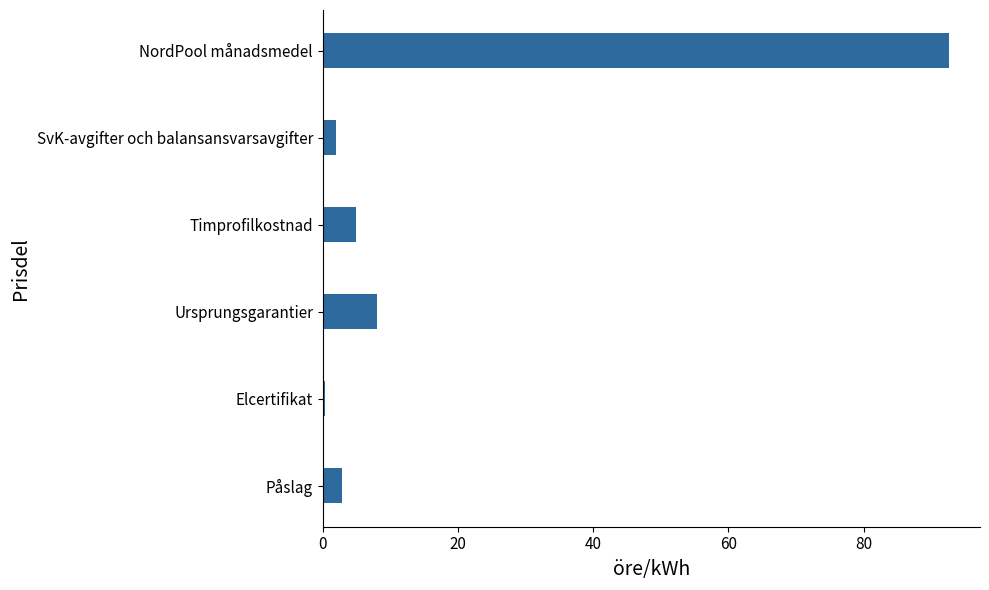

True or false: the data shows 92.6 at NordPool månadsmedel.

True